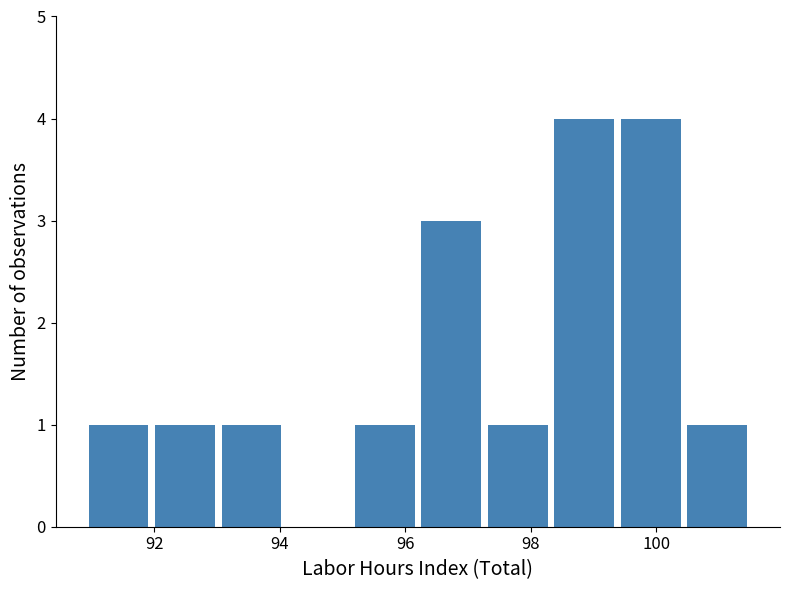

Reading left to right, list every bar in this chart as the range it spans on the x-axis followed by its height. Neither the bar edges nor the heights are printed on the chart, so give them approximately, as read against the axes.

90.90 to 91.96: 1
91.96 to 93.02: 1
93.02 to 94.08: 1
94.08 to 95.14: 0
95.14 to 96.20: 1
96.20 to 97.26: 3
97.26 to 98.32: 1
98.32 to 99.38: 4
99.38 to 100.44: 4
100.44 to 101.50: 1